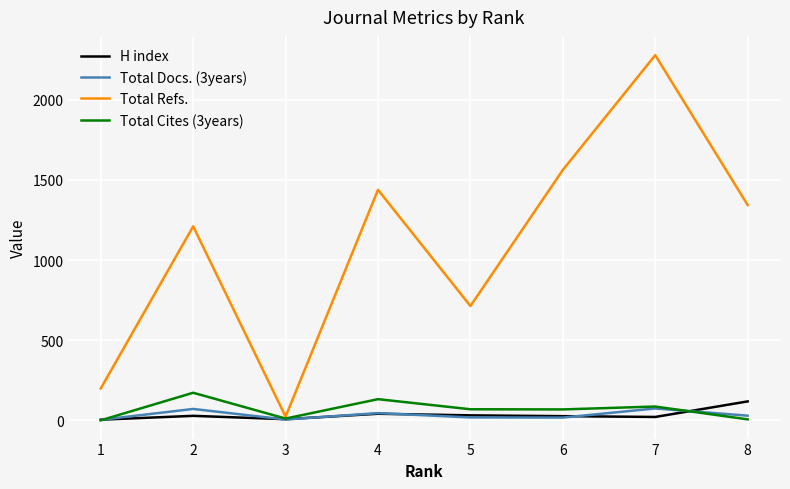

Which series changed the most between 2 and 7?

Total Refs.